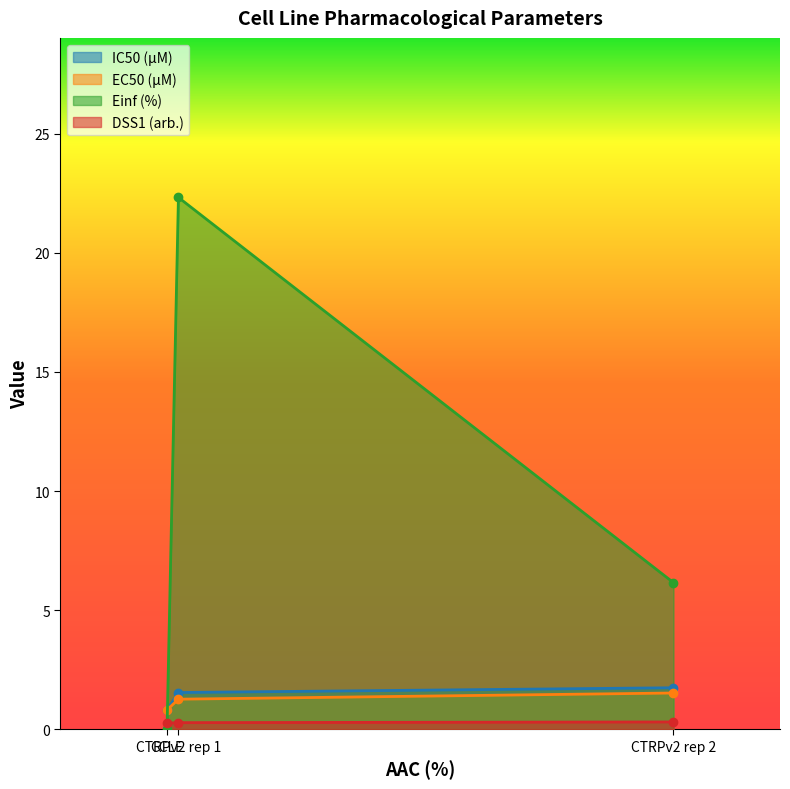

Which category has the lowest value across all series?

CCLE